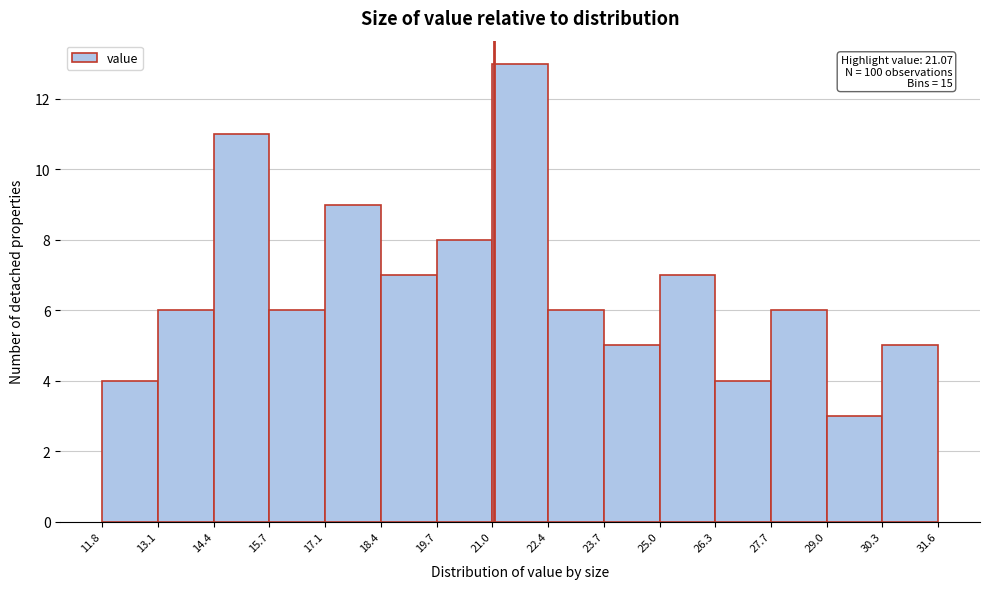

Over which range of the x-axis is the bar tallest?

21.0 to 22.4